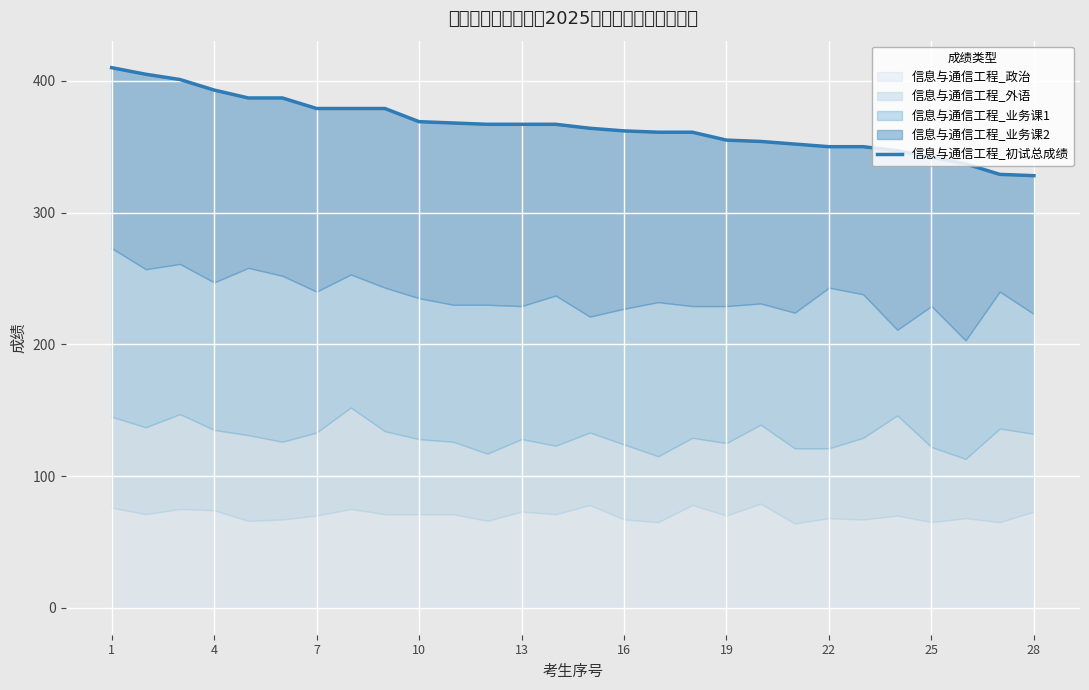

Which has a higher value, 24 or 11?

11